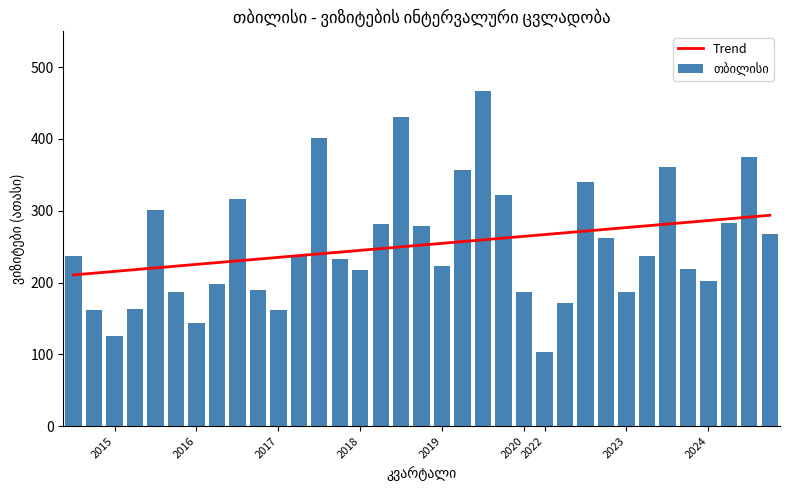

What is the maximum value for Trend?

293.7